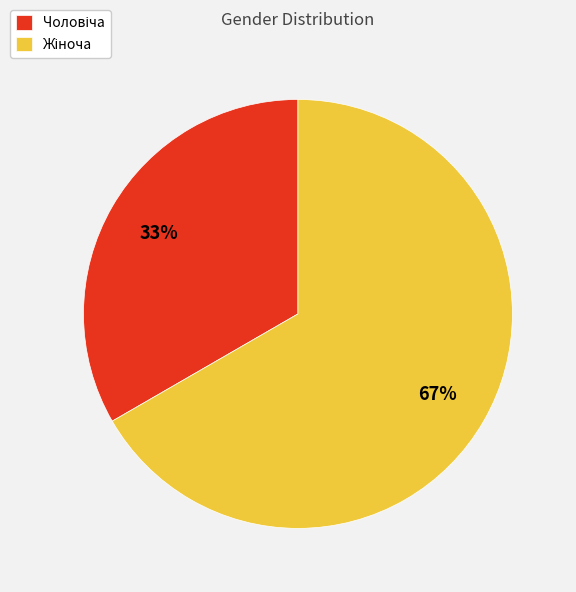

To the nearest percent, what is the average slice percentage?

50%